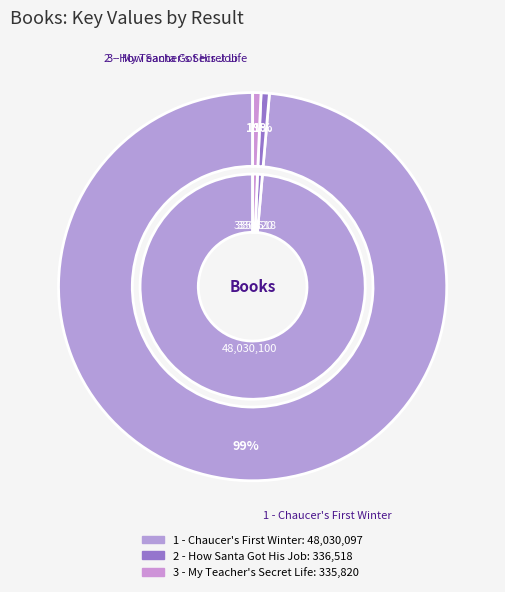

Which category has the biggest portion of the pie?

1 - Chaucer's First Winter